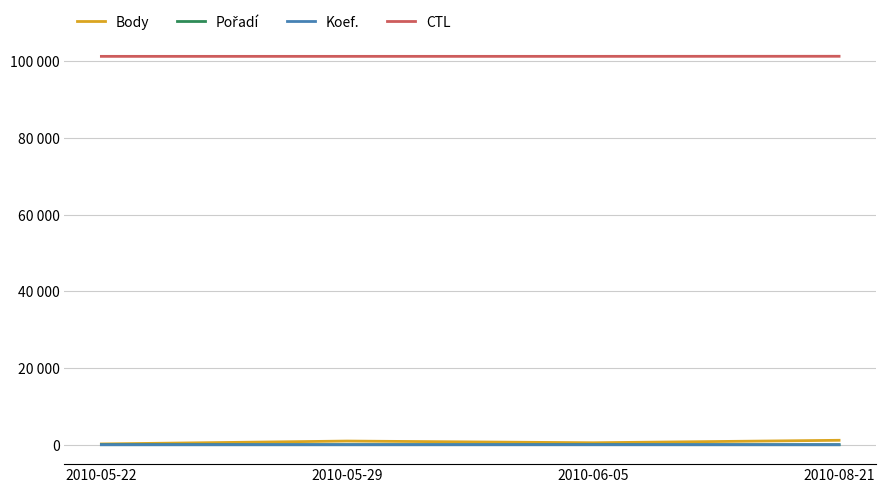

True or false: CTL and Body cross at least once.

False